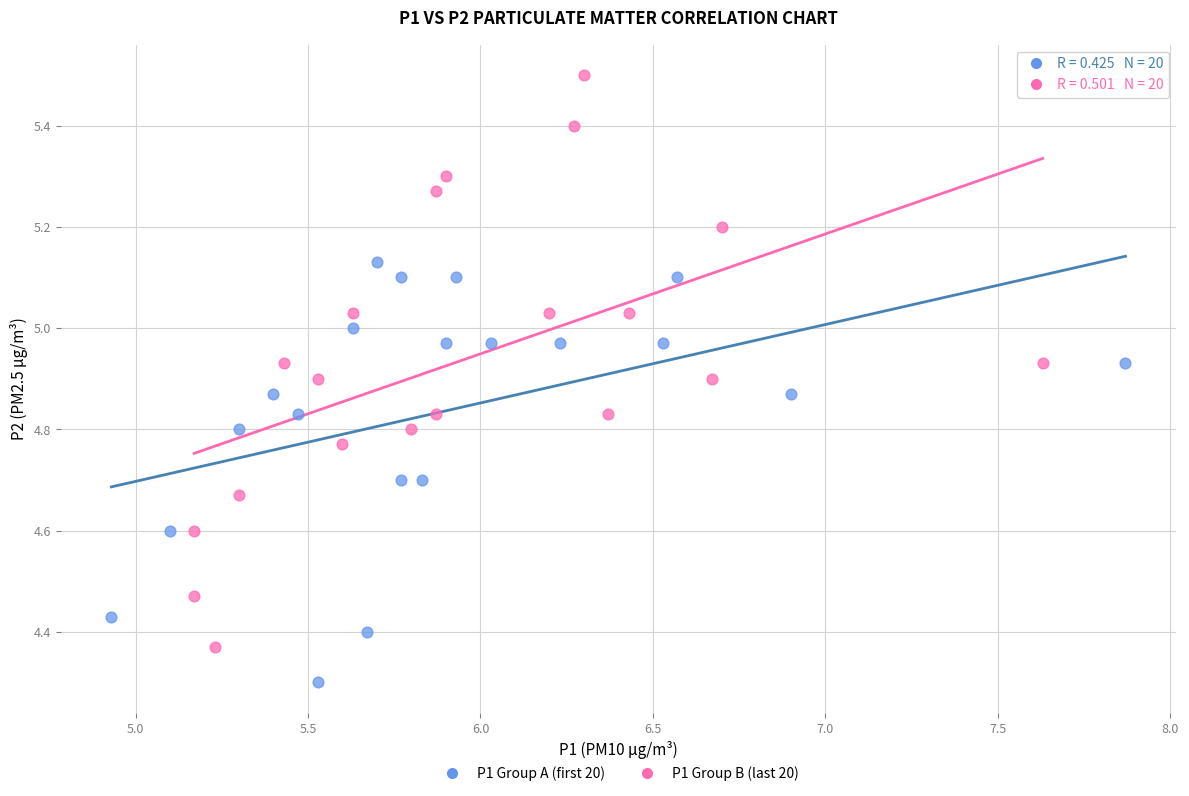

Which series has the widest spread of Y values?

P1 Group B (last 20)